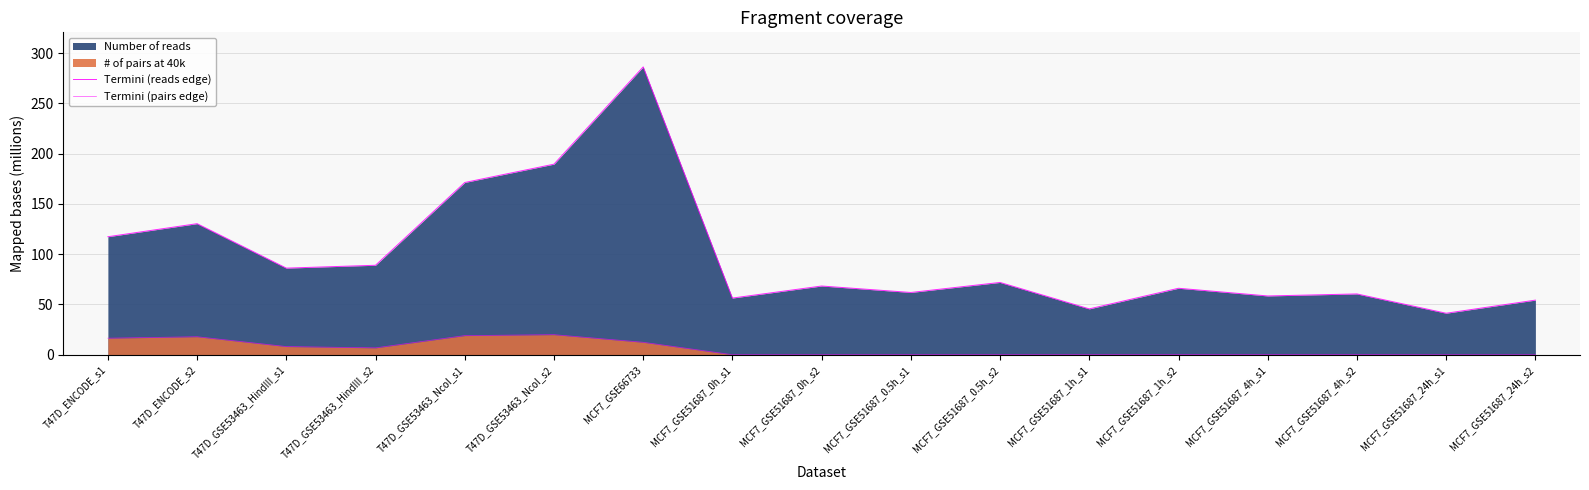

Does the chart display data point markers on the line(s)?

No